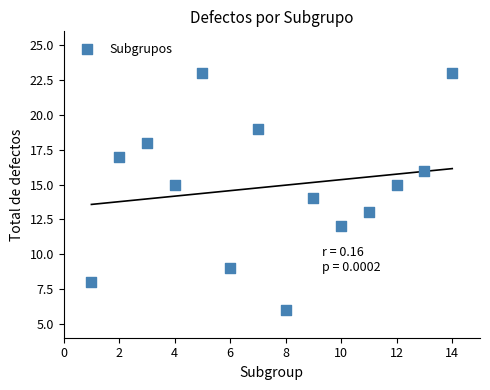

What is the range of Y values (max minus min)?

17